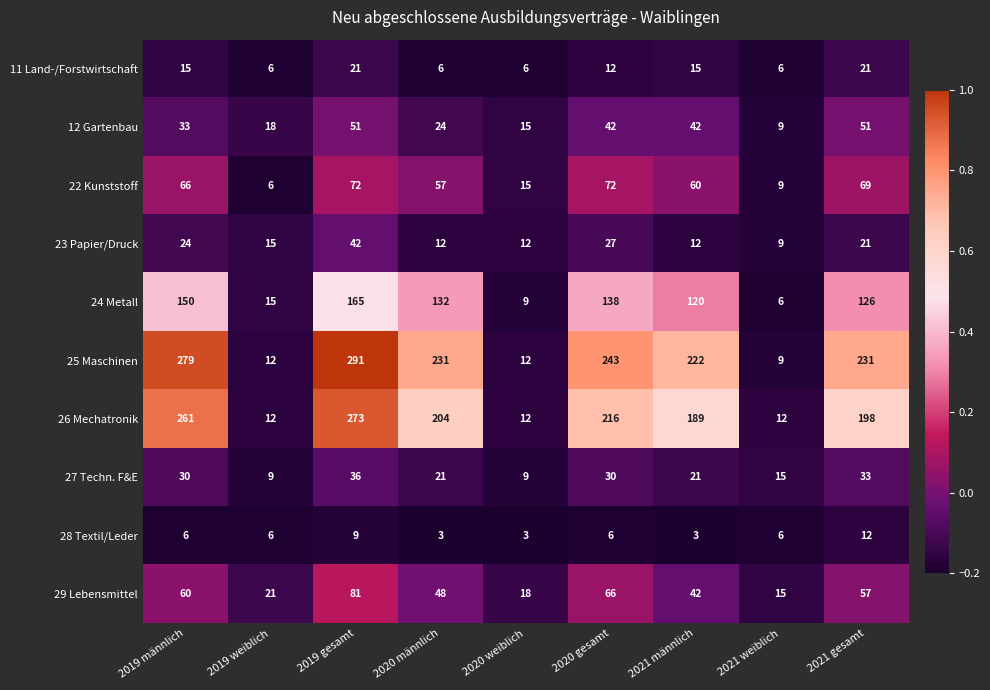

What is the difference between the 29 Lebensmittel values at 2019 weiblich and 2019 gesamt?

60